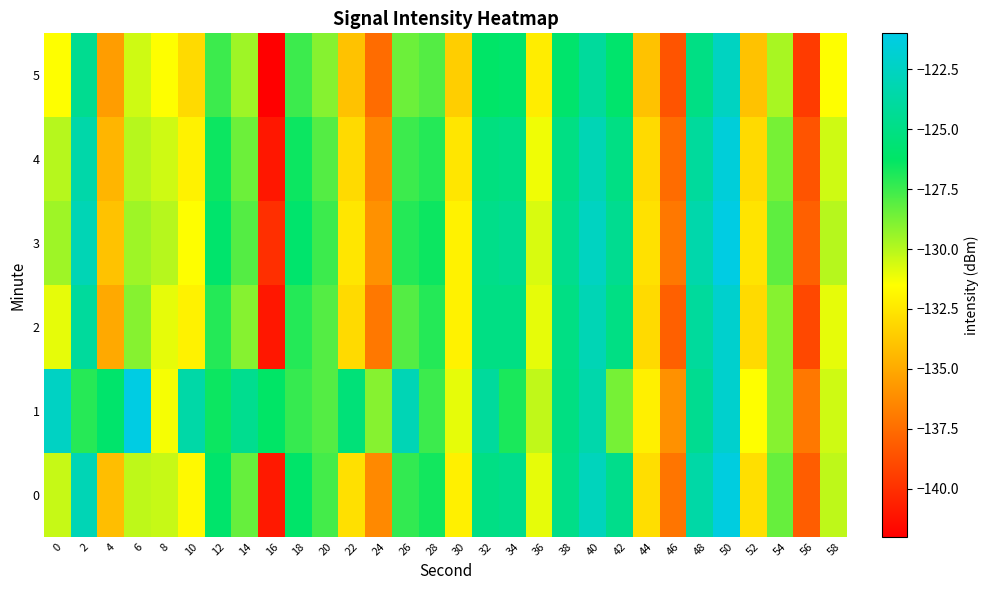

Which series has the largest total across all categories?

1